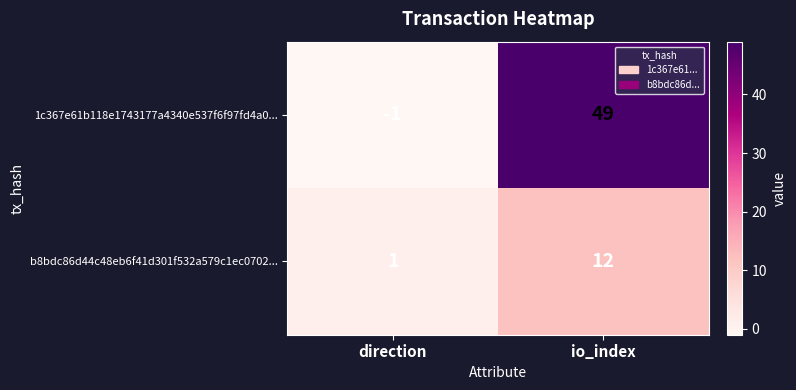

Is it true that 1c367e61b118e1743177a4340e537f6f97fd4a0... equals 0 at direction?

False